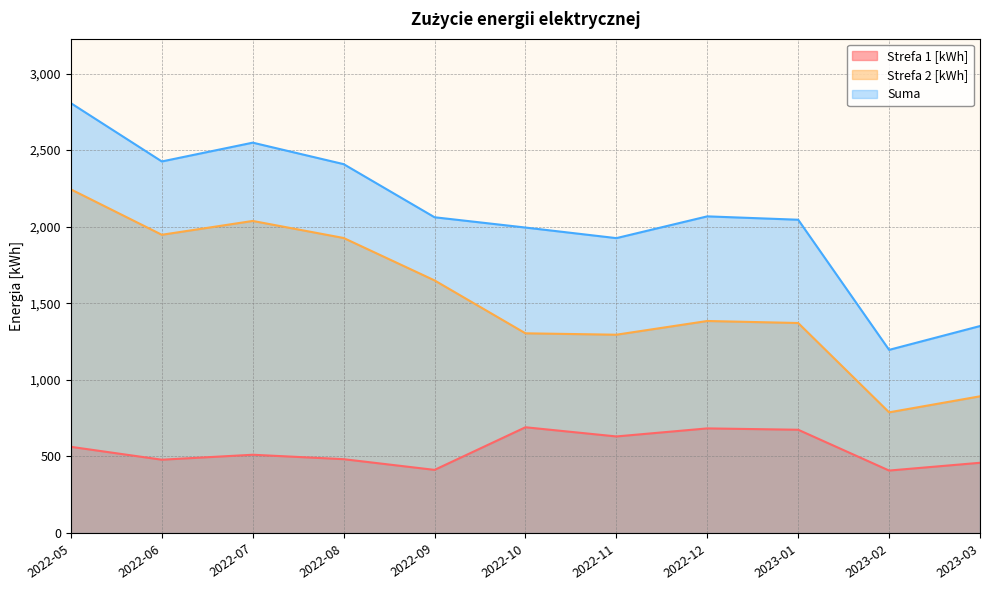

Is the value of Strefa 2 [kWh] at 2022-05 greater than the value of Strefa 1 [kWh] at 2022-10?

Yes